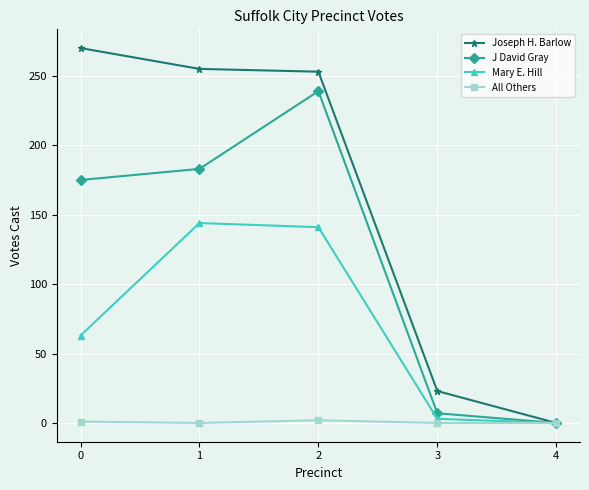

The value of Joseph H. Barlow at 1 is 428. True or false?

False